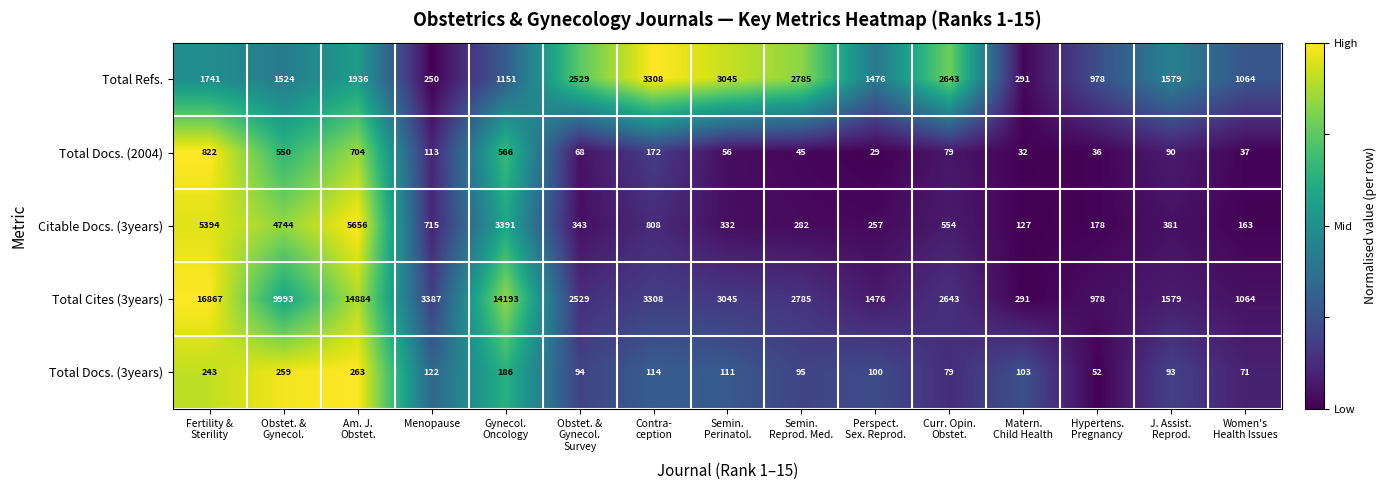

What is the difference between the maximum and minimum values in the Total Docs. (2004) series?

793